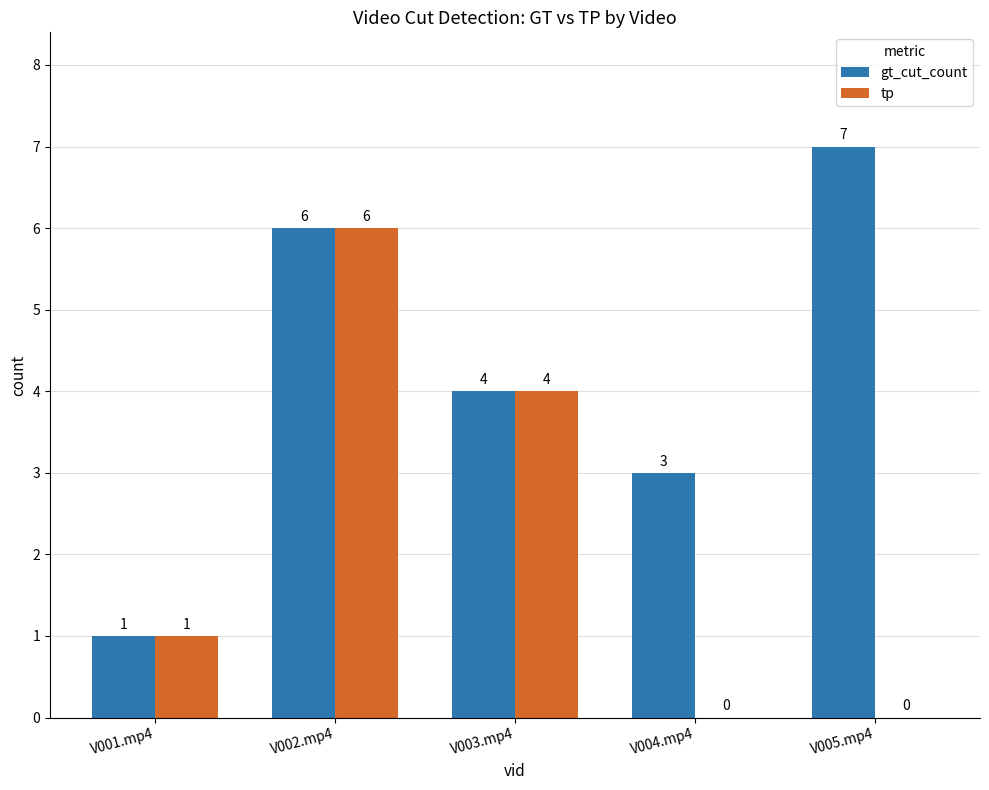

Which series has the largest total across all categories?

gt_cut_count